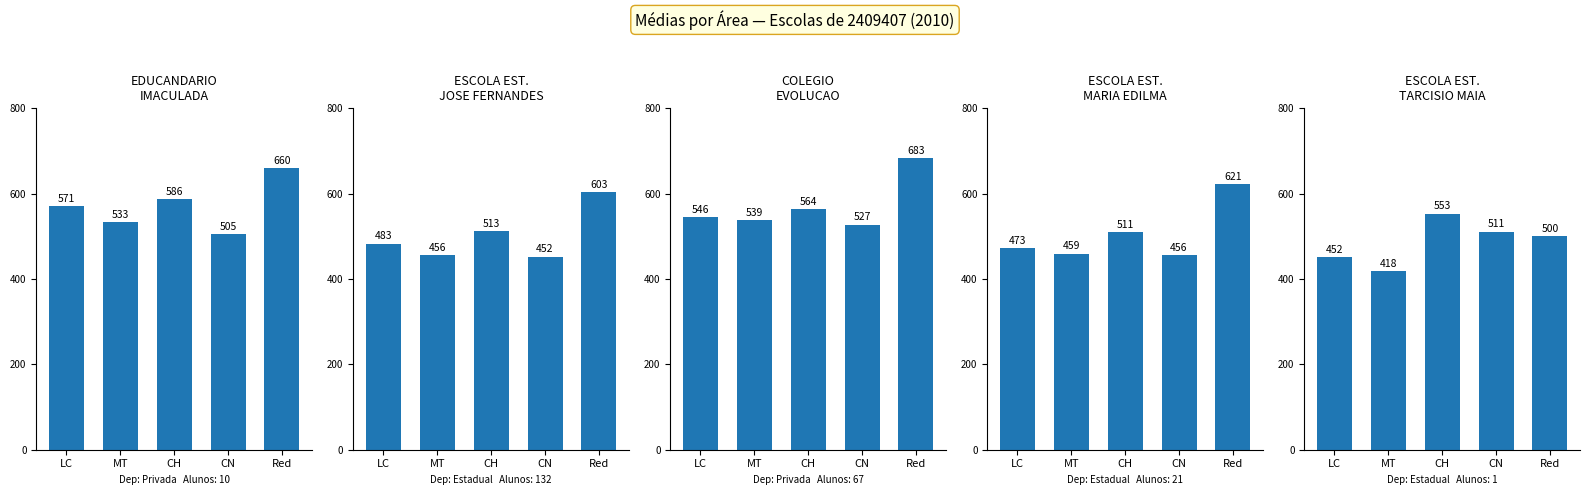

What are all the series names shown in the legend?

EDUCANDARIO IMACULADA, ESCOLA EST. JOSE FERNANDES, COLEGIO EVOLUCAO, ESCOLA EST. MARIA EDILMA, ESCOLA EST. TARCISIO MAIA